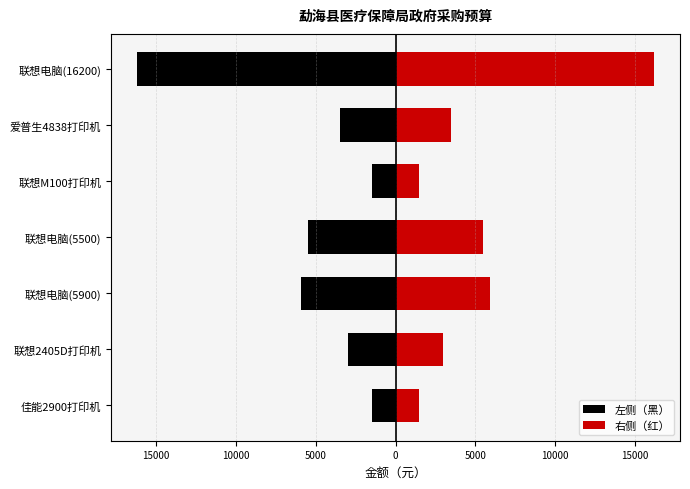

How many groups of bars are there?

7